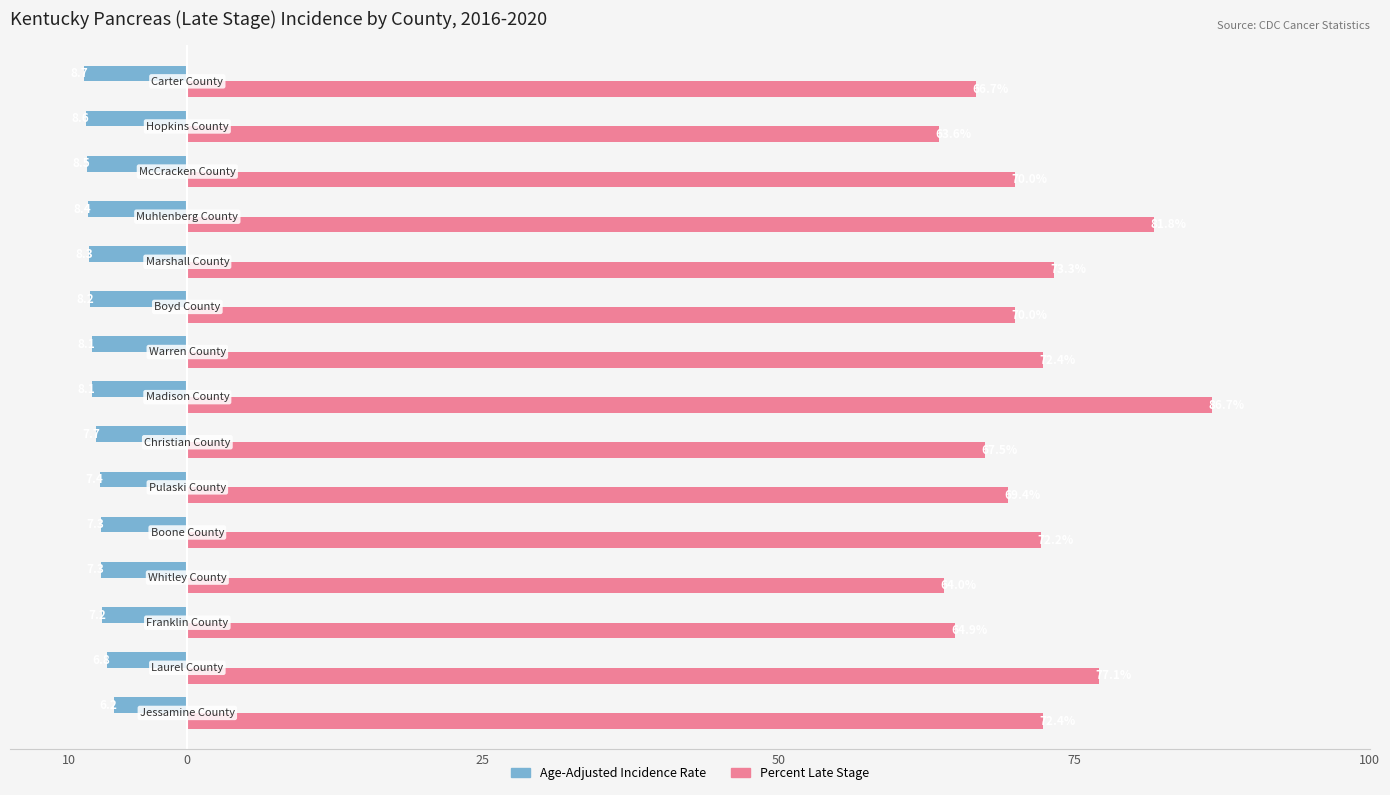

What is the difference between the maximum and minimum values in the Age-Adjusted Incidence Rate series?

2.5